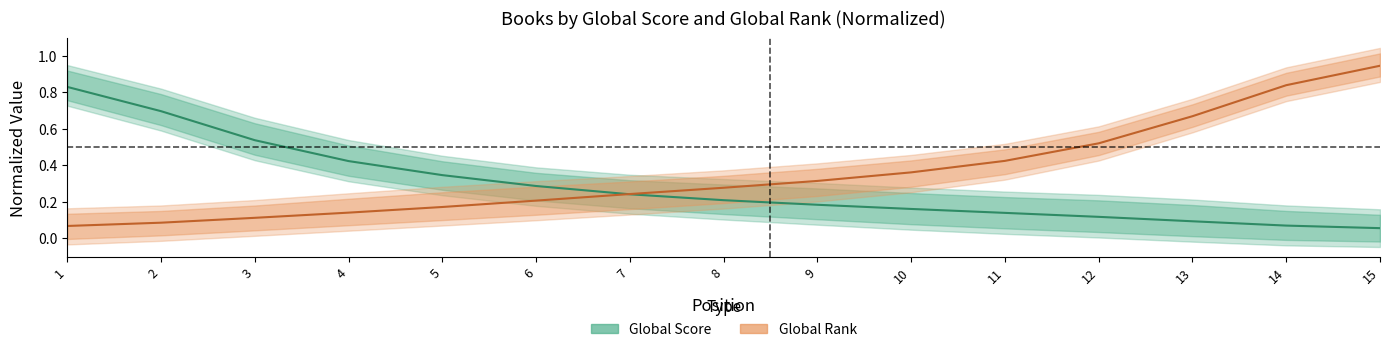

Where do Global Rank and Global Score first cross each other?

6 and 7